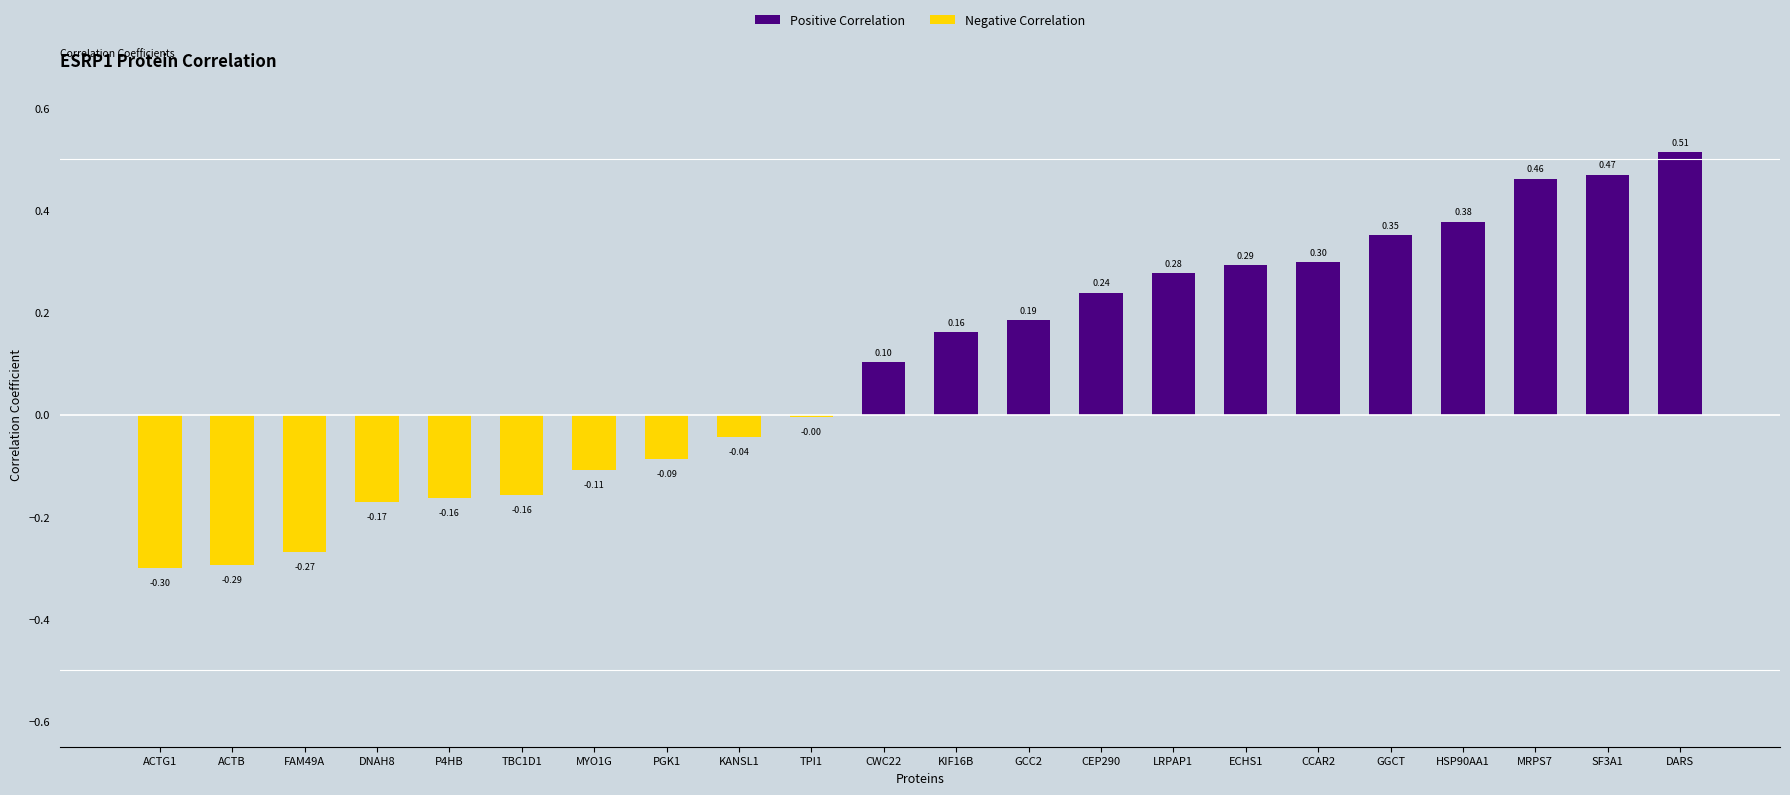

Count the number of values greater than 0.

12